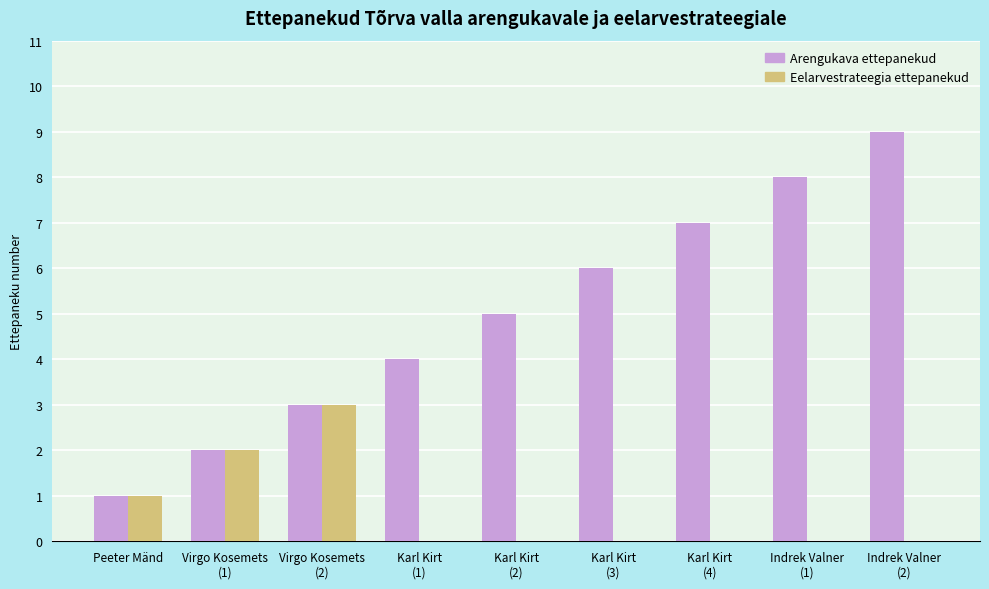

What is the sum of all Eelarvestrateegia ettepanekud values?

6